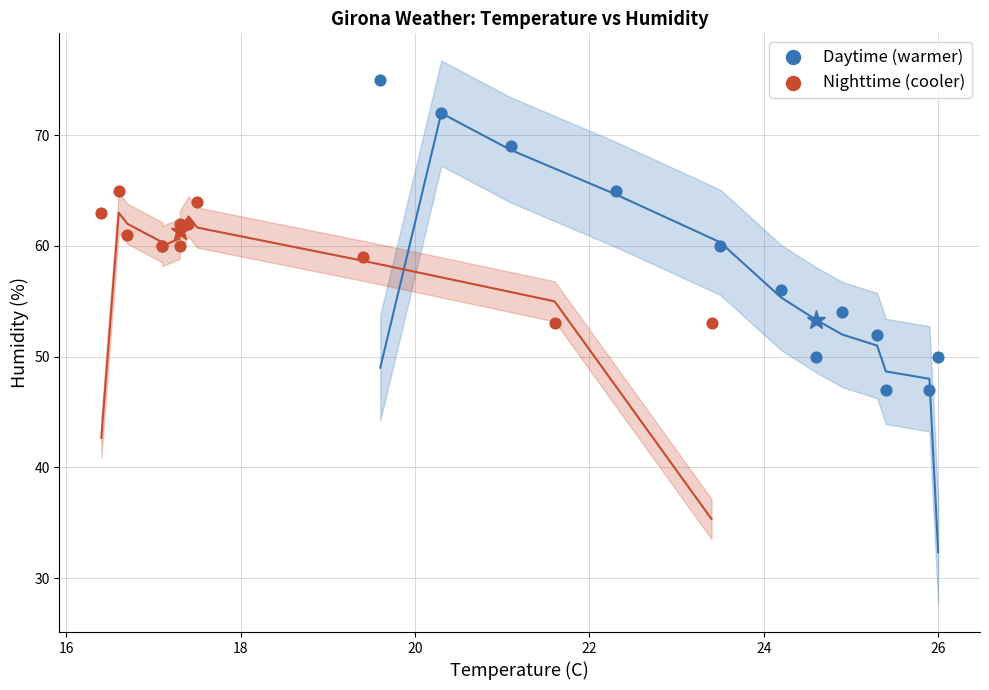

Which series reaches the minimum Y coordinate?

Daytime (warmer)